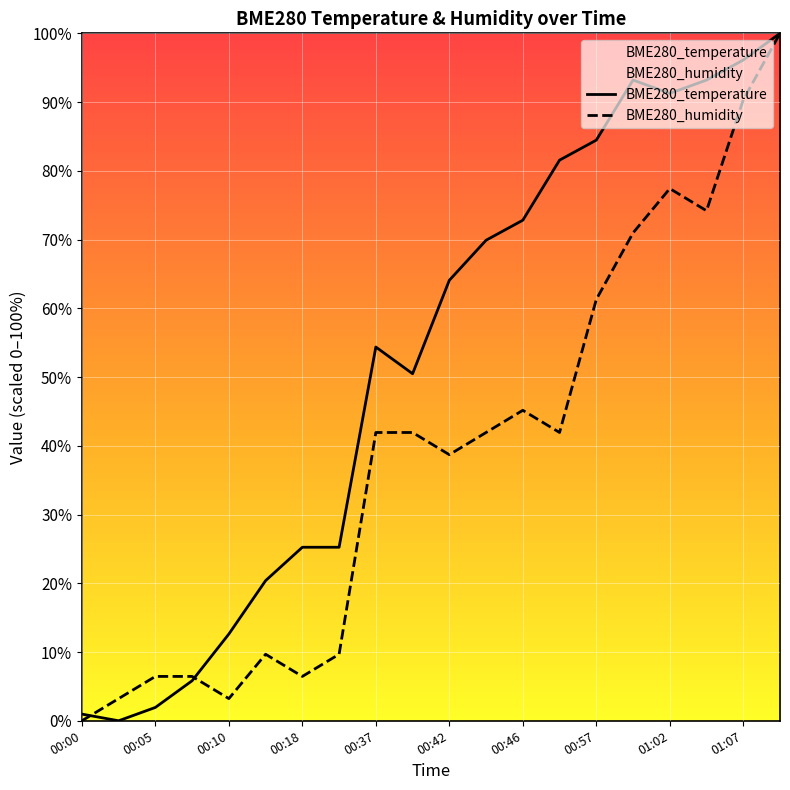

At which category does BME280_humidity reach its first local peak?

00:13